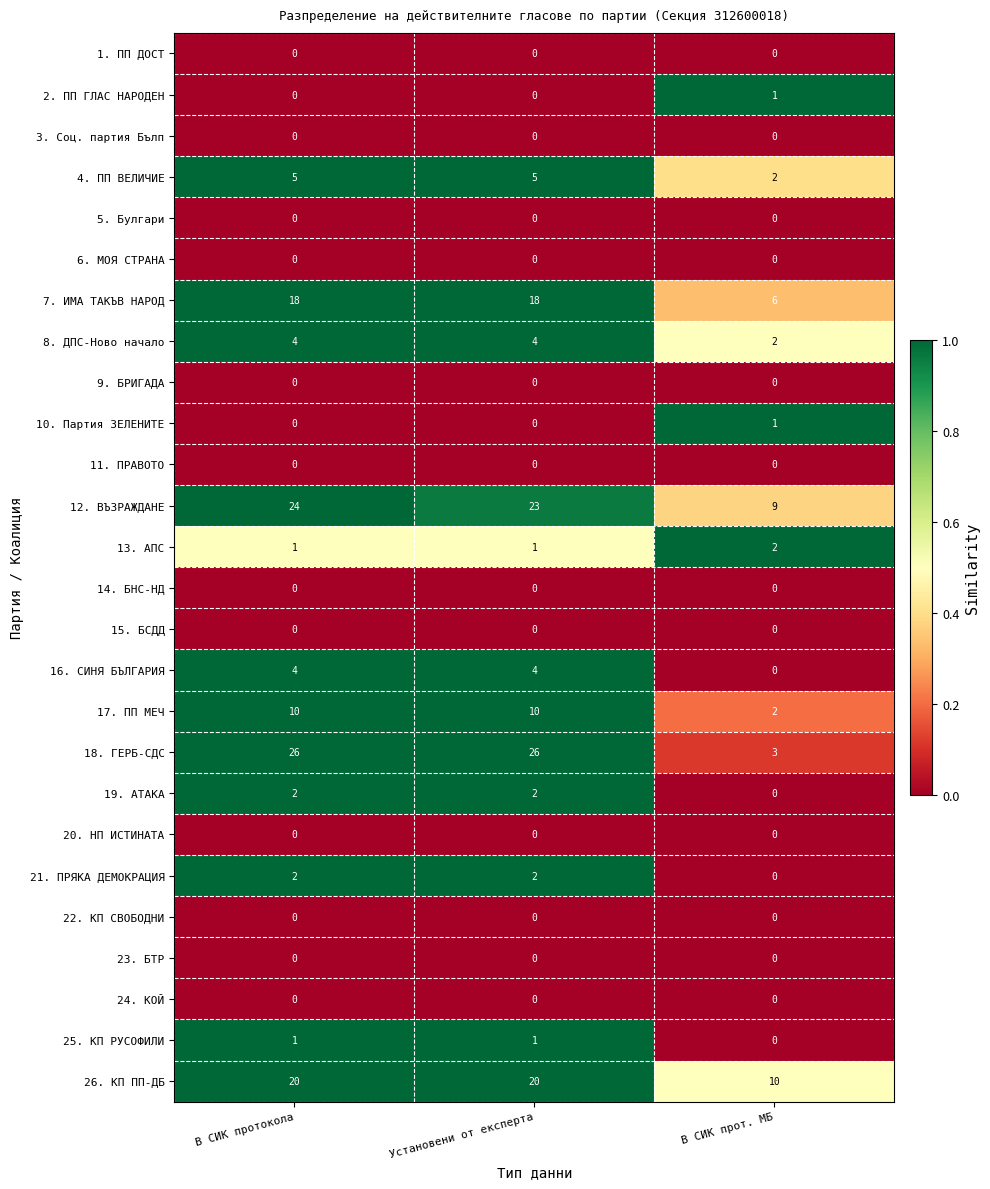

What is the total value across all series at В СИК прот. МБ?

38